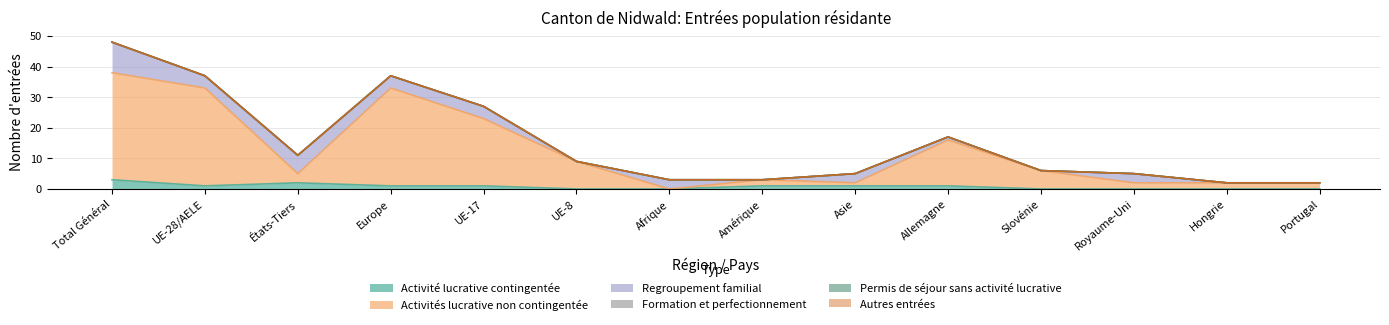

What is the difference between the Activités lucrative non contingentée values at Asie and Allemagne?

14